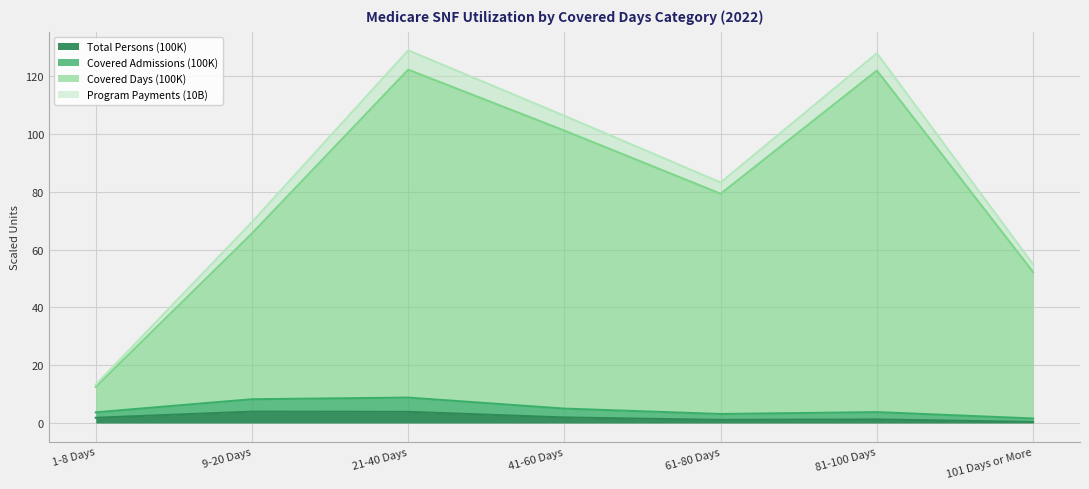

What is the label of the 4th point from the left?

41-60 Days